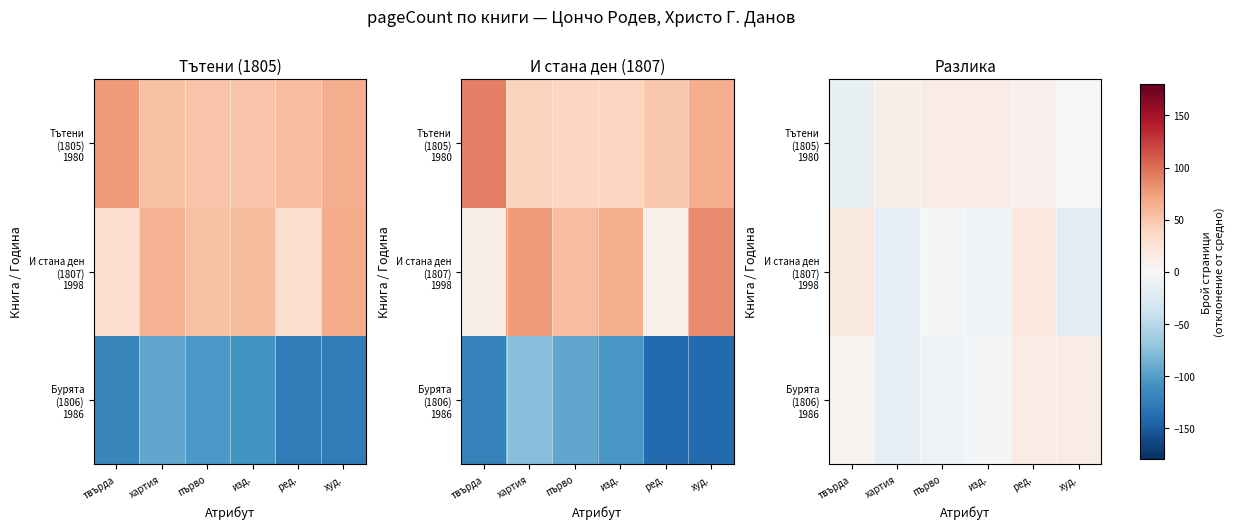

Which category has the highest value across all series?

ред.